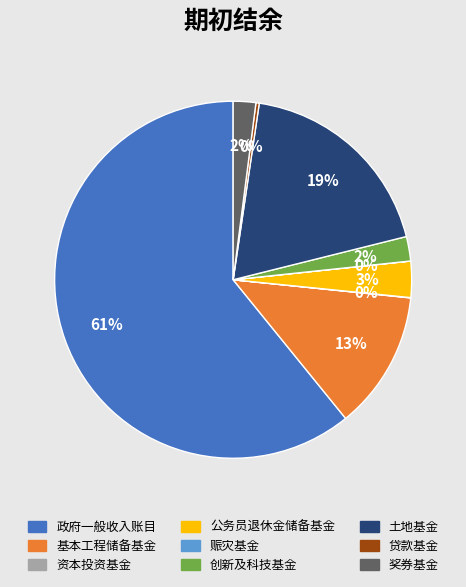

To the nearest percent, what is the average slice percentage?

11%